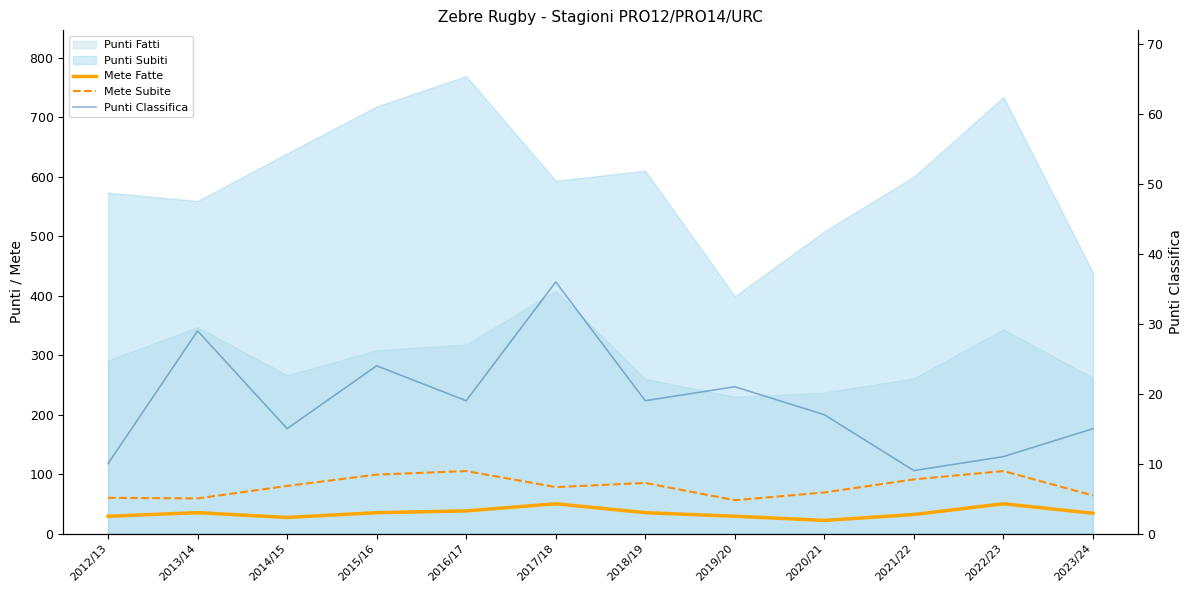

Which category has the lowest value across all series?

2021/22